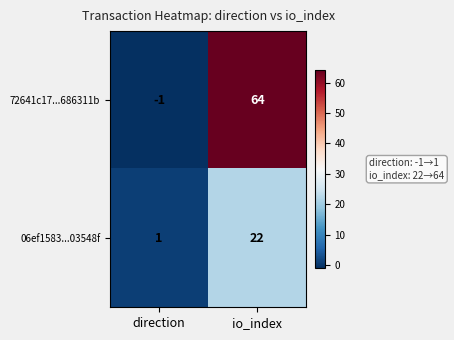

Reading right to left, what are all the values shown in this chart?

72641c17...686311b: 64	-1
06ef1583...03548f: 22	1